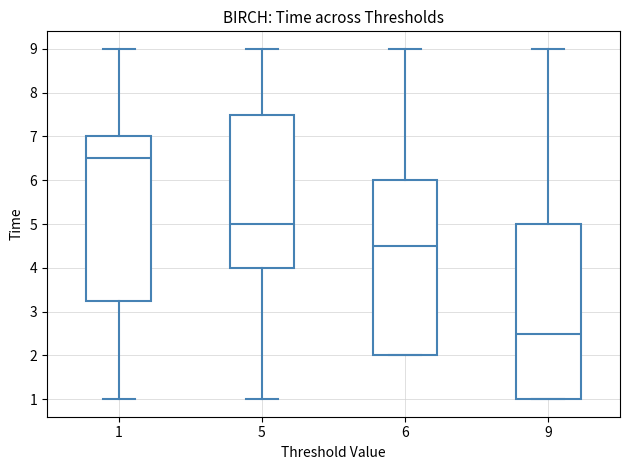

Reading left to right, read every box against the y-axis: the position of its median line, the range the box covers, and the ends of its whiskers. The values are not printed on the chart, so give them approximately, as read against the axis.

1: median 6.5, box 3.3 to 7.0, whiskers 1.0 to 9.0
5: median 5.0, box 4.0 to 7.5, whiskers 1.0 to 9.0
6: median 4.5, box 2.0 to 6.0, whiskers 2.0 to 9.0
9: median 2.5, box 1.0 to 5.0, whiskers 1.0 to 9.0